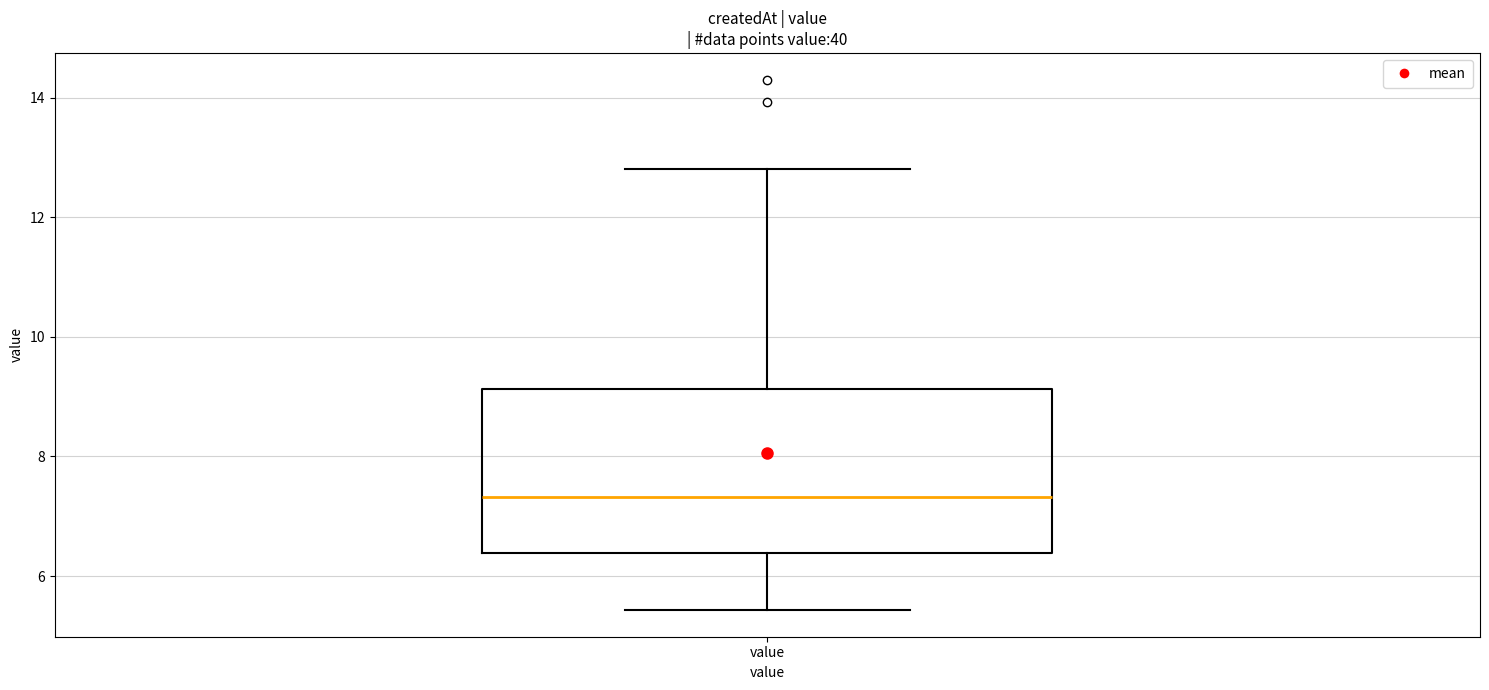

Read this box plot against the y-axis: the position of the median line, the range covered by the box, and the ends of both whiskers. The values are not printed on the chart, so give them approximately, as read against the axis.

median 7.4, box 6.4 to 9.2, whiskers 5.4 to 12.8